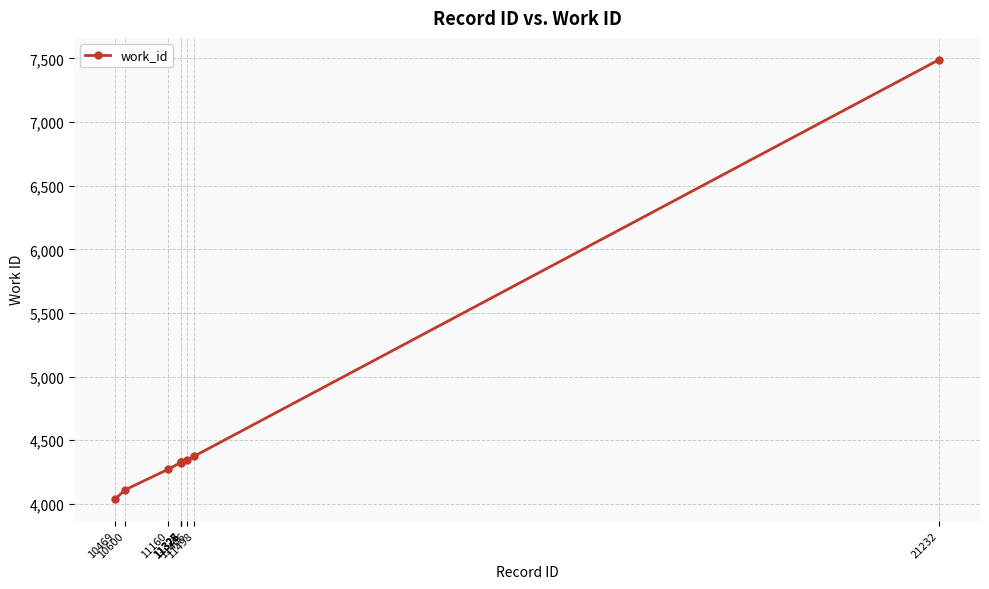

What is the difference between the second highest and minimum values?

334